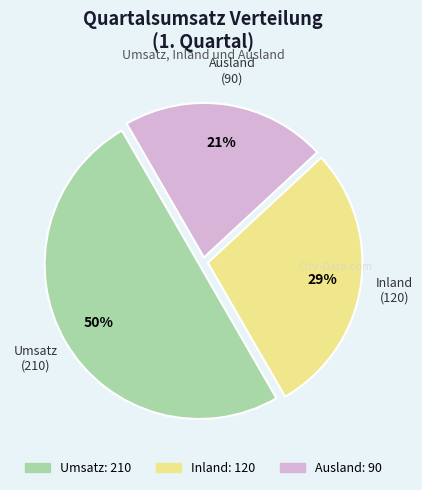

The Ausland slice represents 21% of the pie. True or false?

True